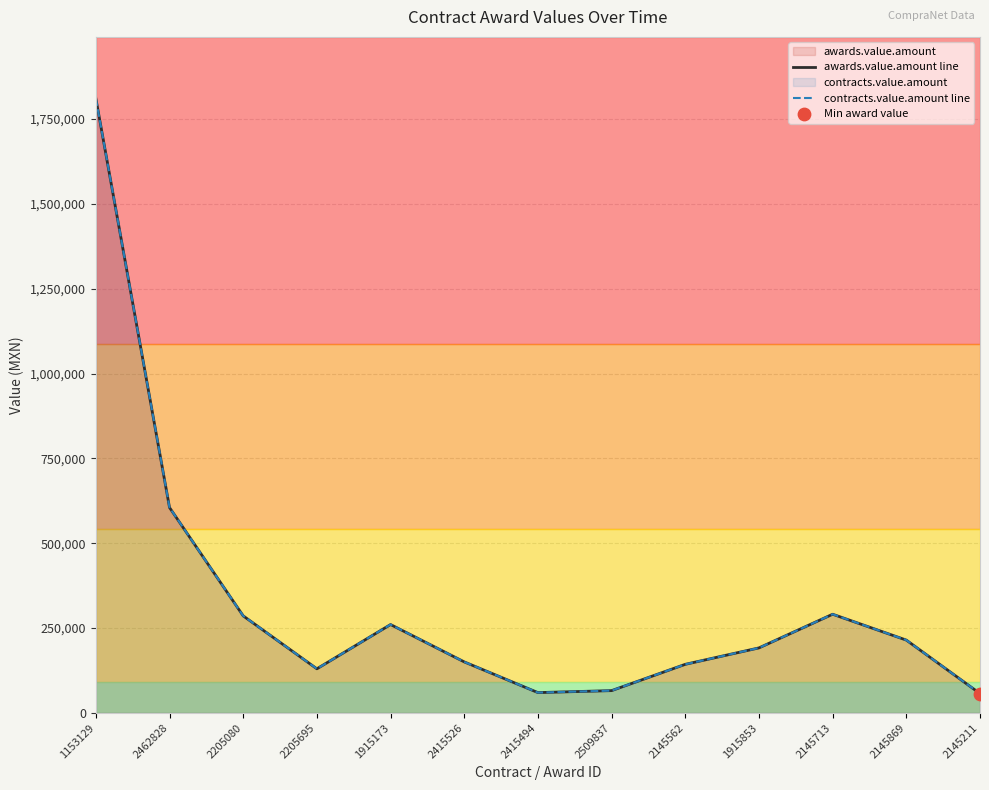

Which series has the largest total across all categories?

awards.value.amount line